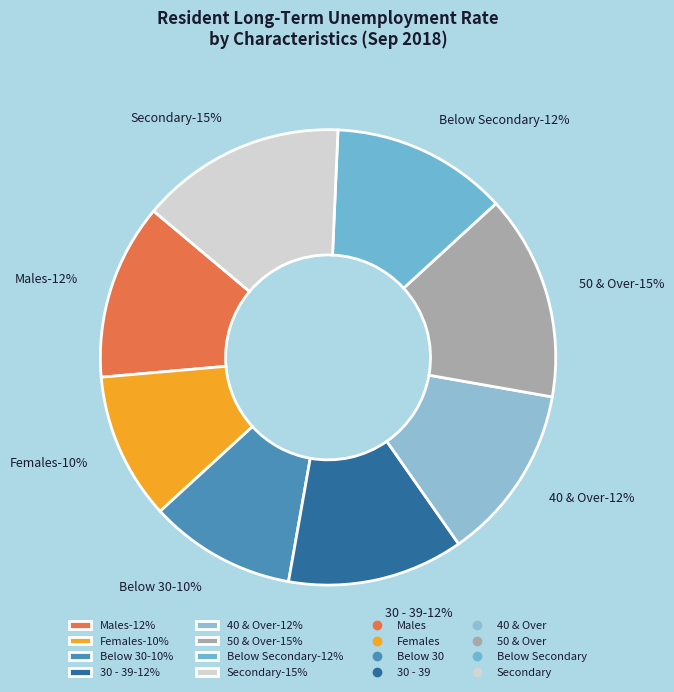

Is there any slice that represents more than half of the pie?

No